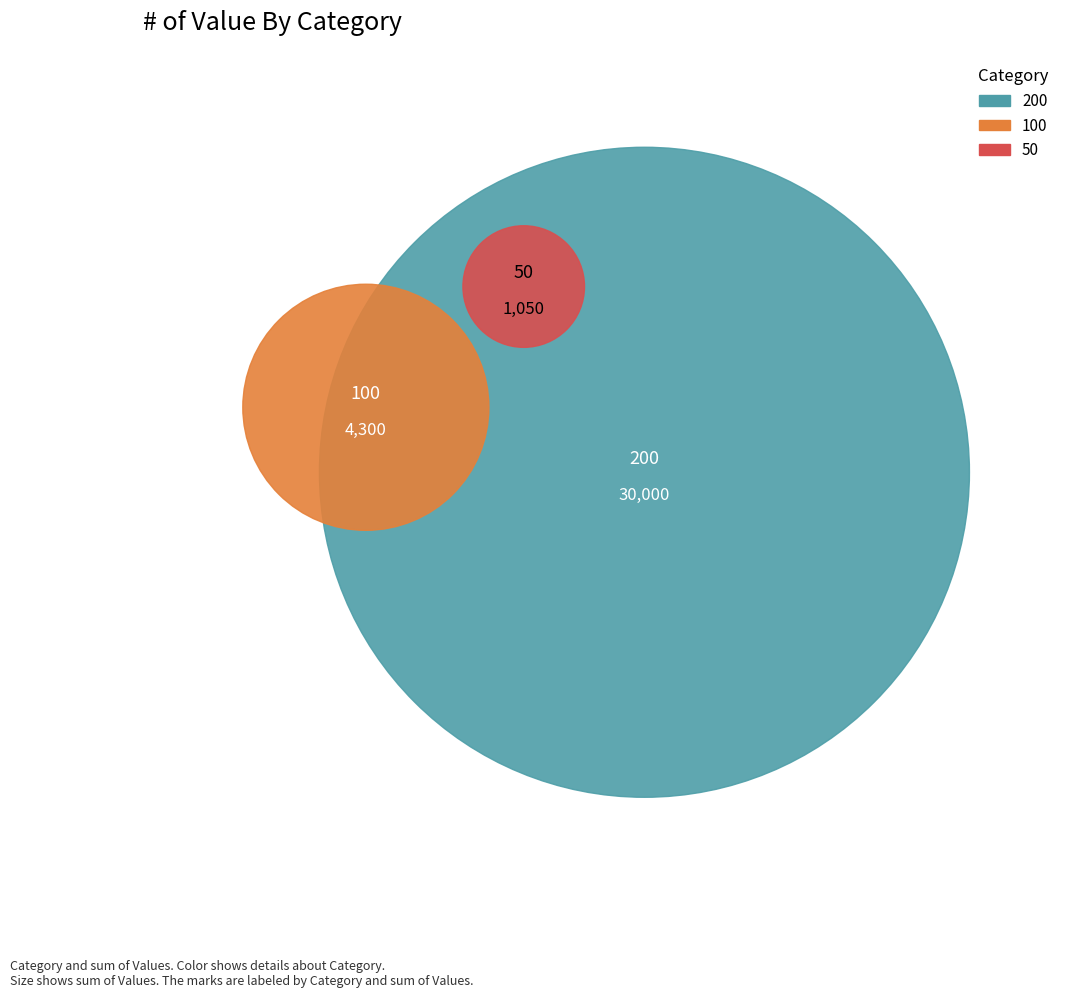

To the nearest percent, what percentage of the pie is 100?

12%